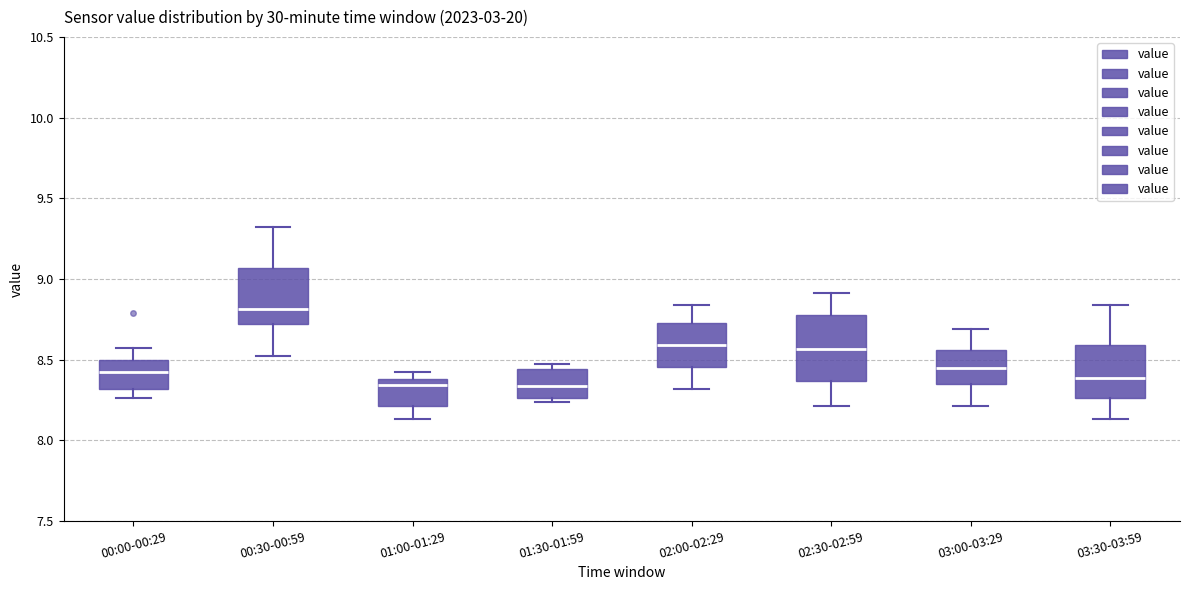

Where does the median line of the box for 01:30-01:59 sit on the y-axis? The values are not printed on the chart, so give them approximately, as read against the axis.

8.35